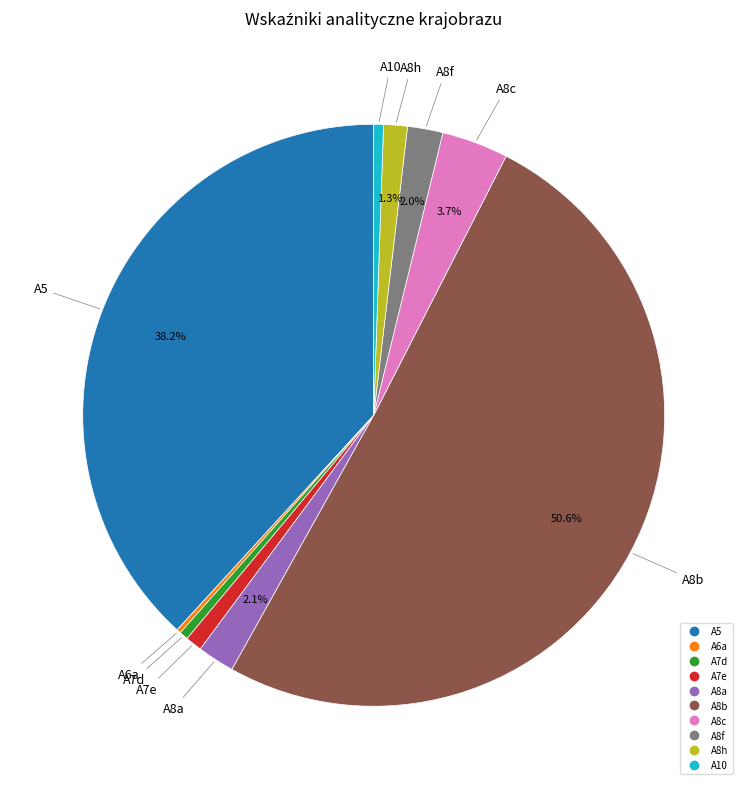

What is the majority slice?

A8b